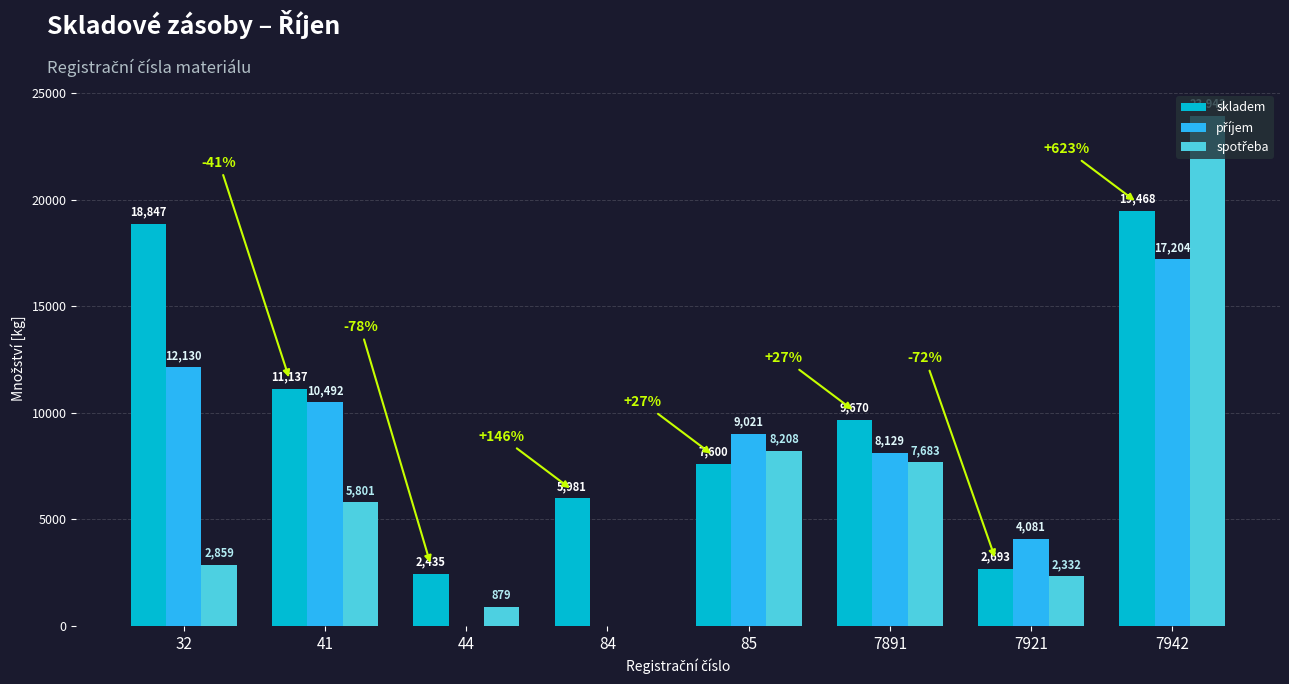

What is the approximate value of skladem at 7921?

2692.8